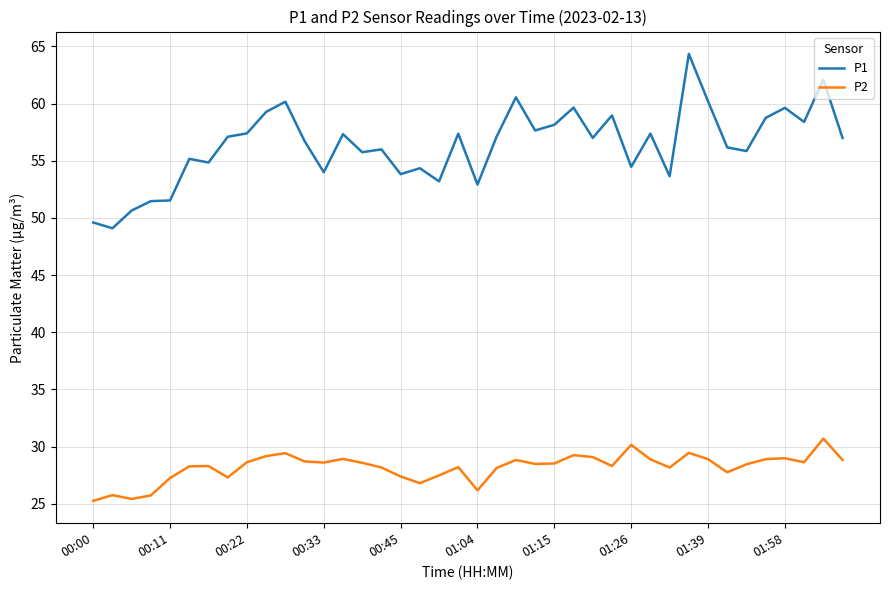

Which series has the widest spread of values?

P1